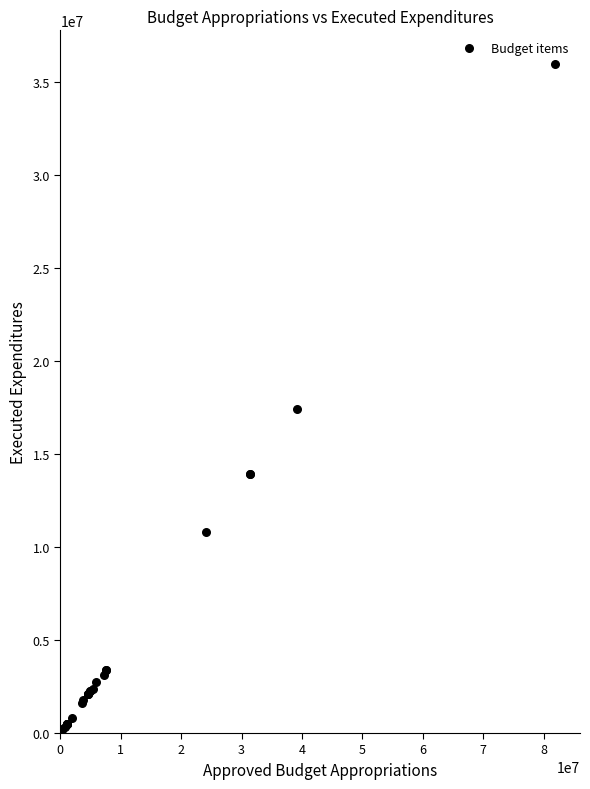

What Y value in the scatter plot is closest to 17997447?

17421344.0